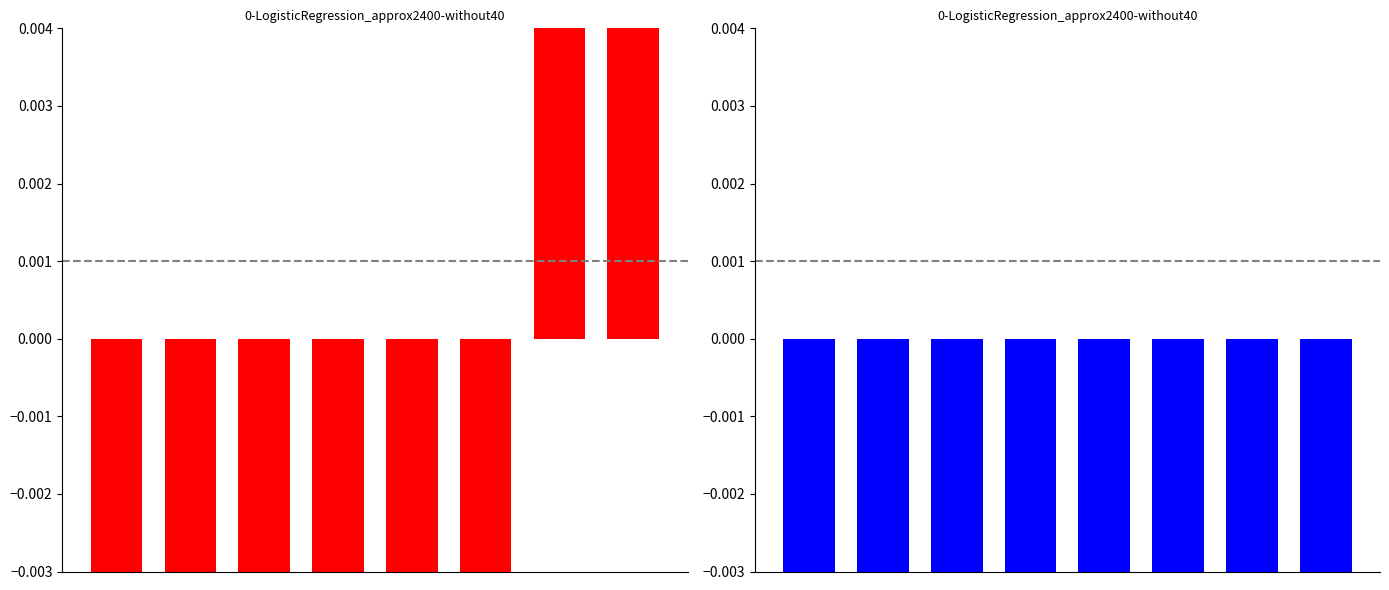

Is it true that задолженность equals -0.7 at 0?

False